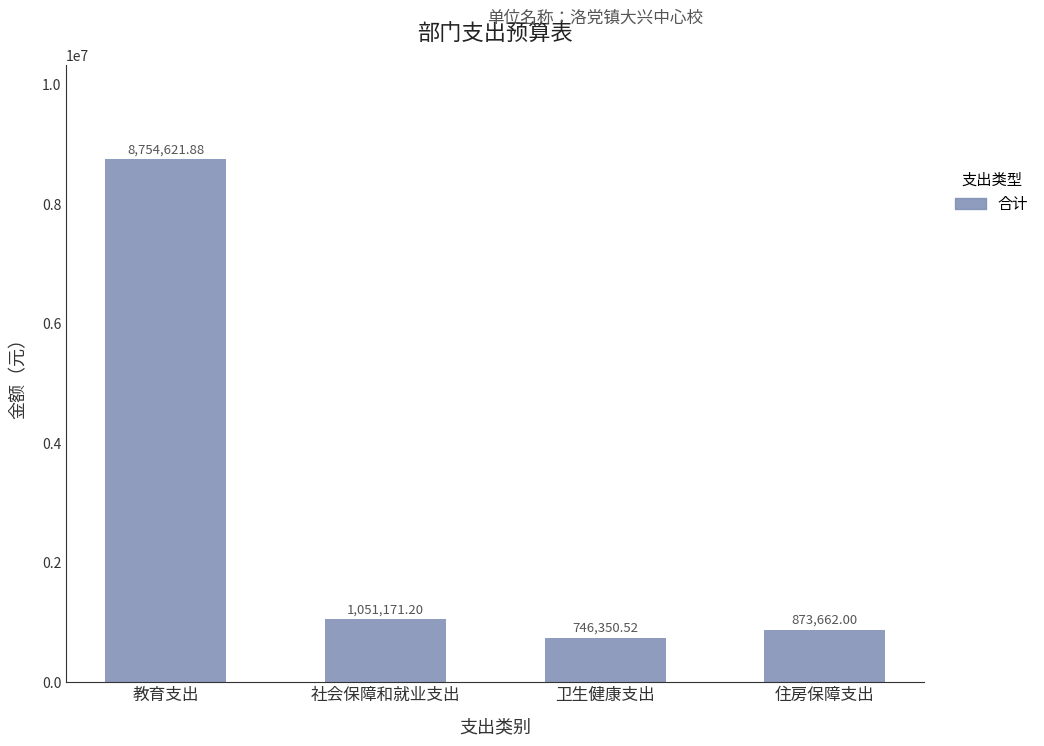

At which category does the chart reach its peak across all series?

教育支出